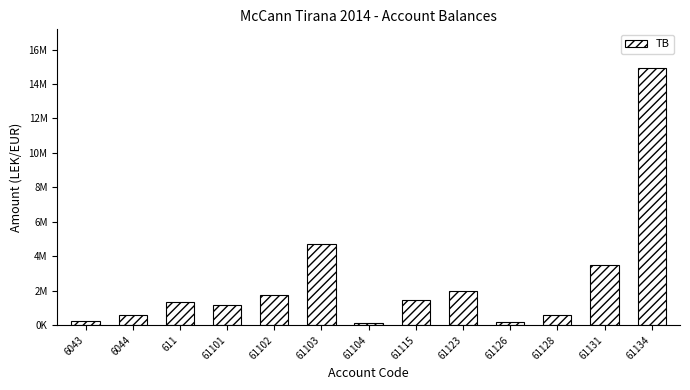

Are the bars horizontal?

No